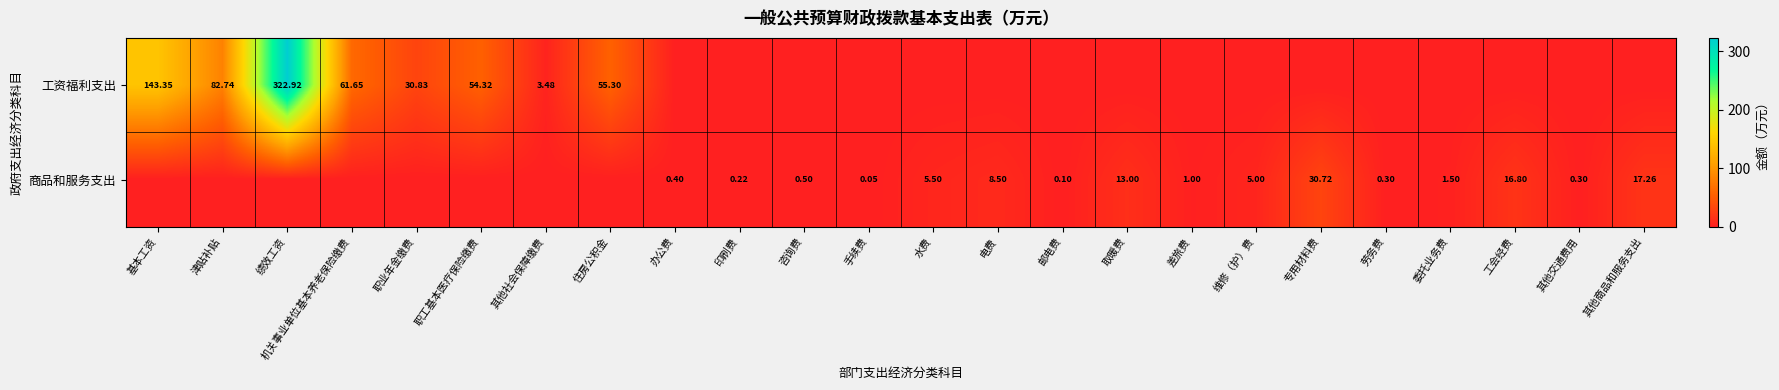

What is the total value across all series at 工会经费?

16.8